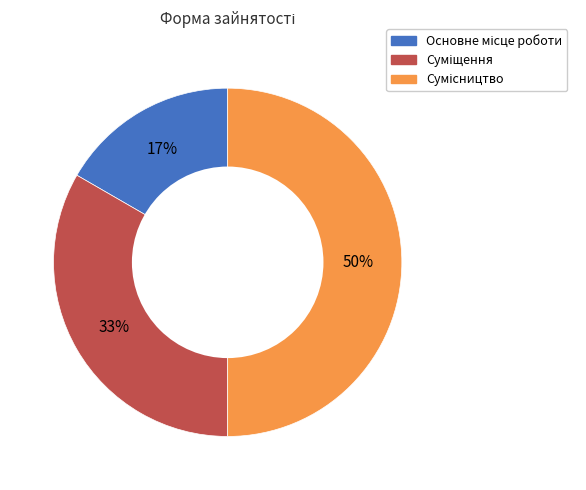

To the nearest percent, what is the average slice percentage?

33%